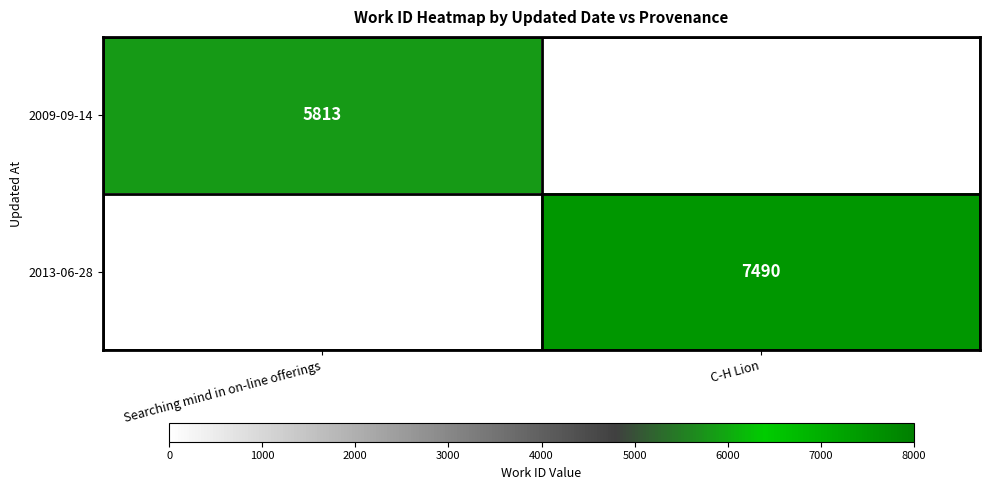

The value of 2009-09-14 at Searching mind in on-line offerings is 2256. True or false?

False